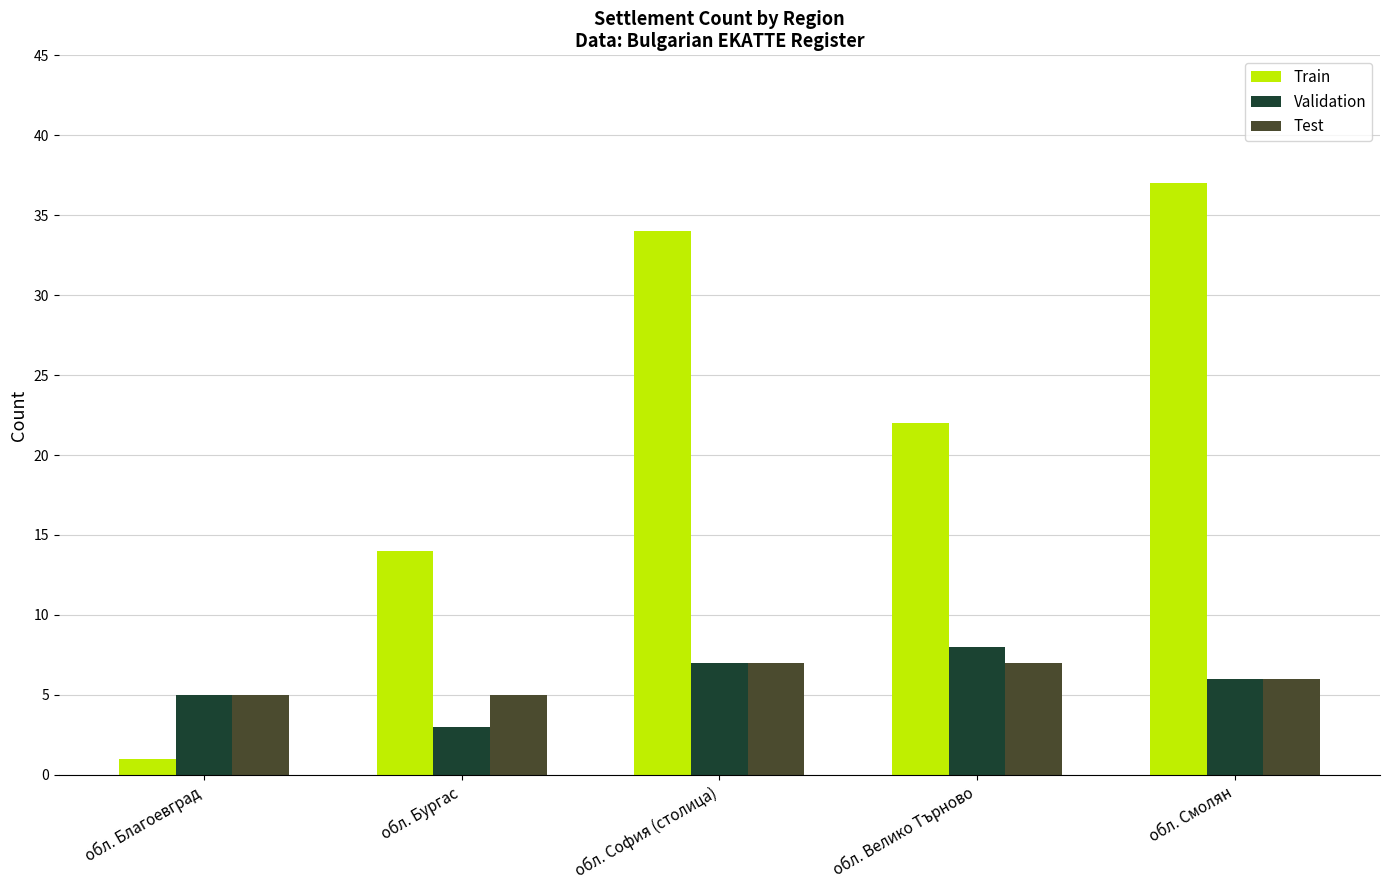

What is the difference between the highest and lowest values at обл. София (столица)?

27